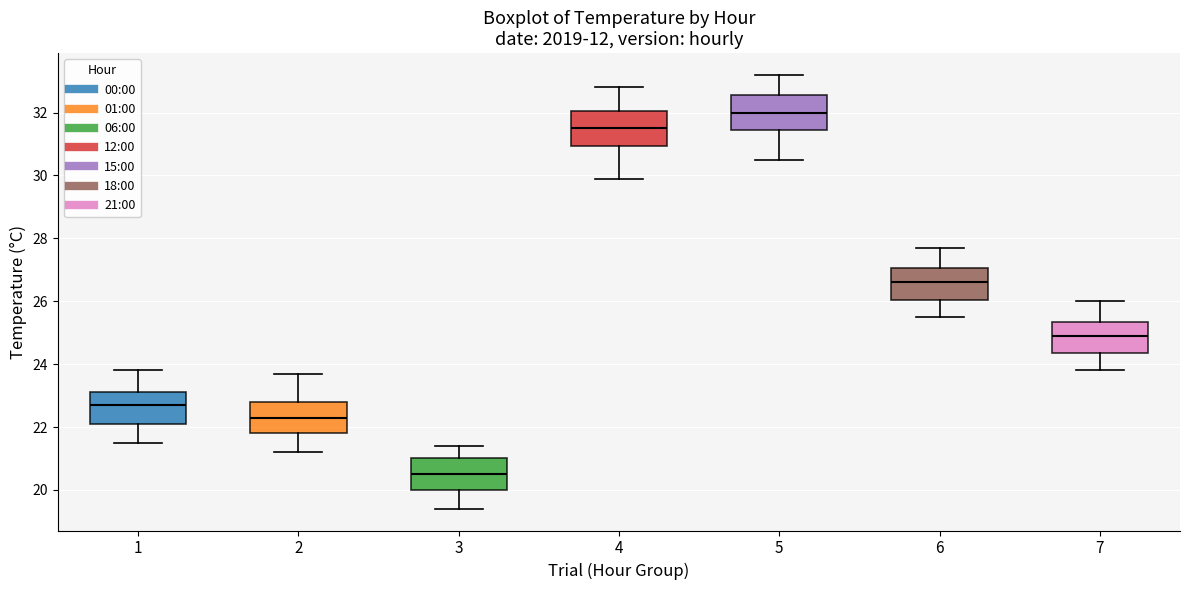

Reading left to right, read every box against the y-axis: the position of its median line, the range the box covers, and the ends of its whiskers. The values are not printed on the chart, so give them approximately, as read against the axis.

1: median 22.8, box 22.2 to 23.2, whiskers 21.6 to 23.8
2: median 22.4, box 21.8 to 22.8, whiskers 21.2 to 23.8
3: median 20.6, box 20.0 to 21.0, whiskers 19.4 to 21.4
4: median 31.6, box 31.0 to 32.0, whiskers 30.0 to 32.8
5: median 32.0, box 31.4 to 32.6, whiskers 30.6 to 33.2
6: median 26.6, box 26.0 to 27.0, whiskers 25.6 to 27.8
7: median 25.0, box 24.4 to 25.4, whiskers 23.8 to 26.0